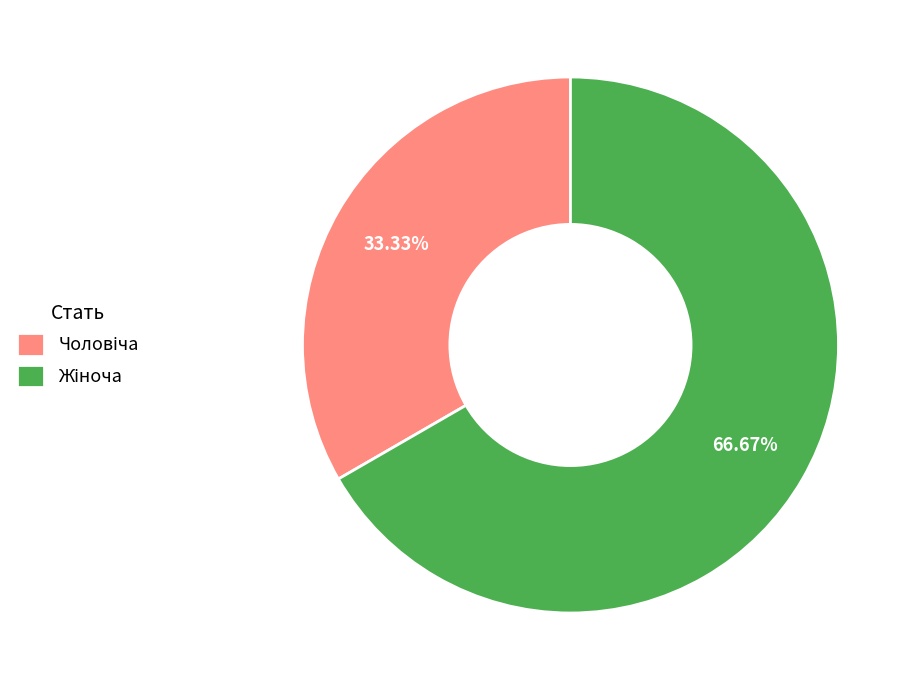

Is there a majority slice in this chart?

Yes